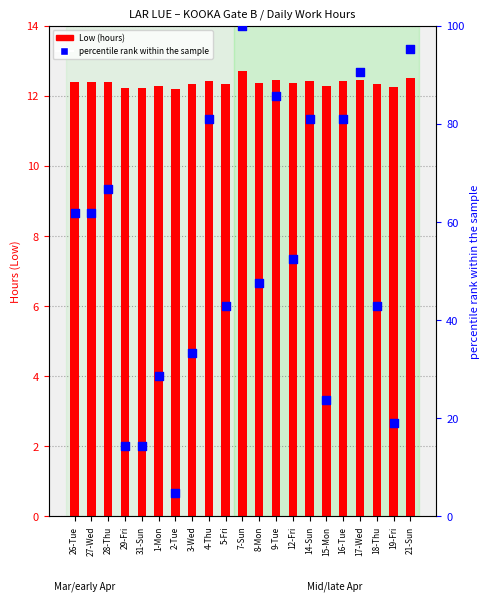

Is the value of percentile rank within the sample at 26-Tue greater than the value of Low (hours) at 18-Thu?

Yes